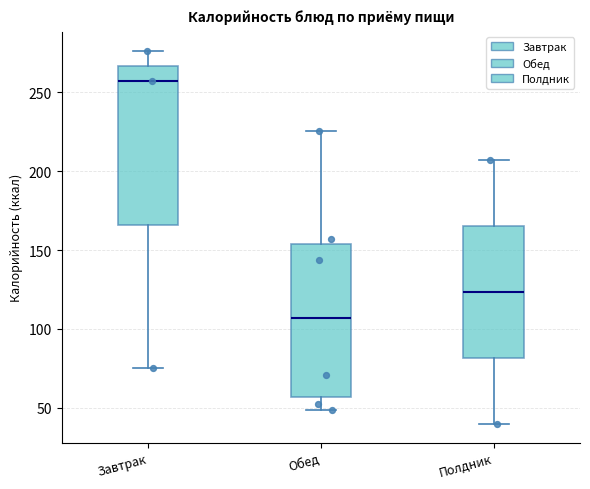

Reading left to right, transcribe this box plot: for each box, give where its median line is, the range the box spans, and where its two whiskers end, as read against the y-axis. The values are not printed on the chart, so give them approximately, as read against the axis.

Завтрак: median 255, box 165 to 265, whiskers 75 to 275
Обед: median 105, box 55 to 155, whiskers 50 to 225
Полдник: median 125, box 80 to 165, whiskers 40 to 205